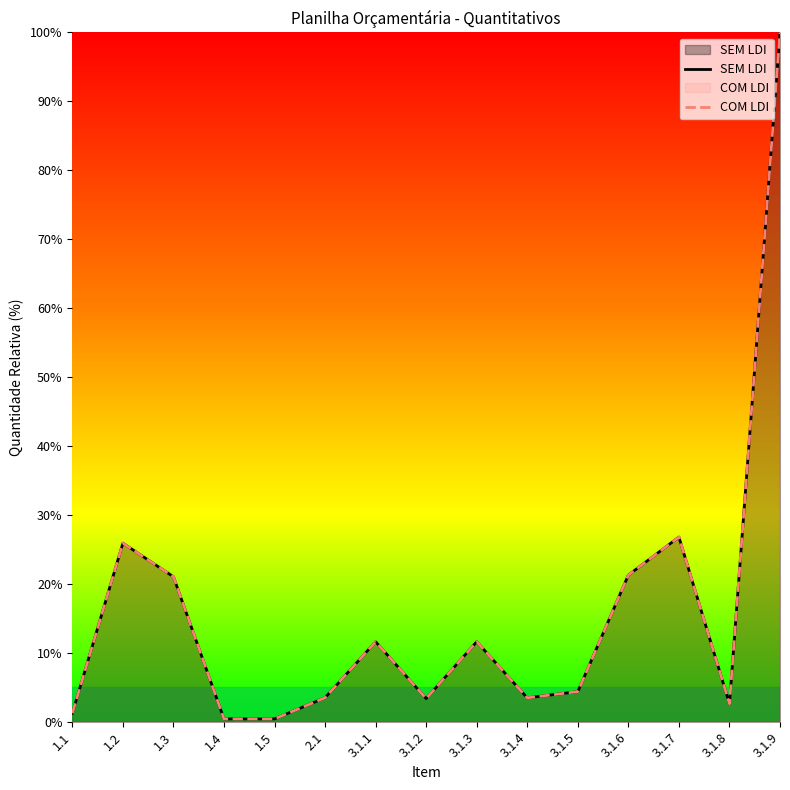

Where is COM LDI nearest to the value 50?

3.1.7